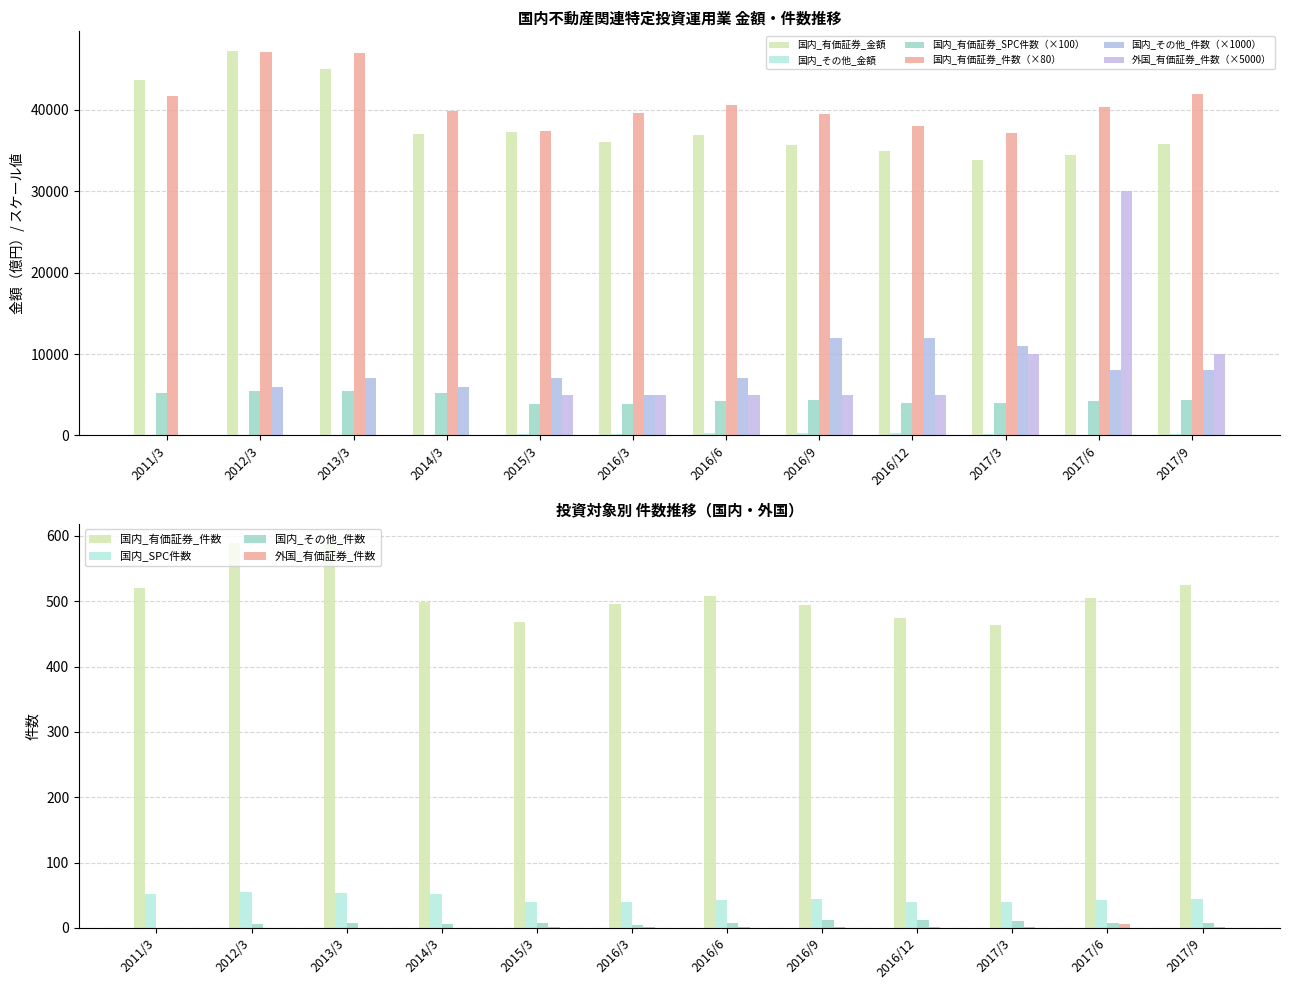

Which label corresponds to the largest value in the chart?

2012/3